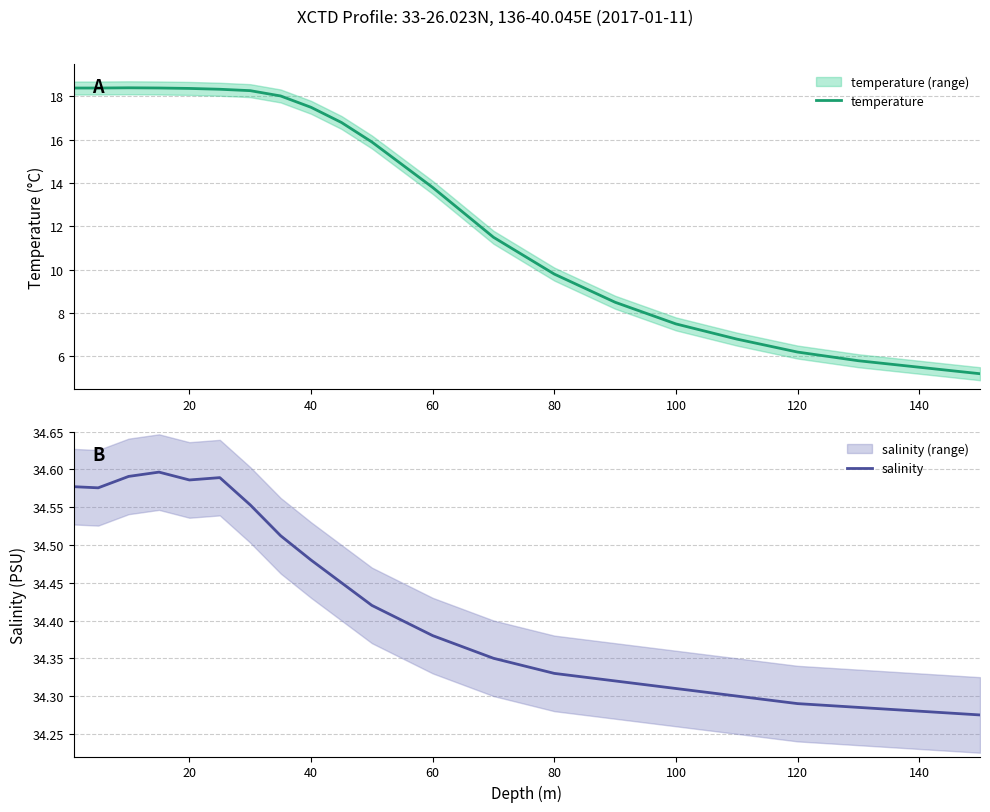

Is it true that temperature equals 17.5 at 40?

True